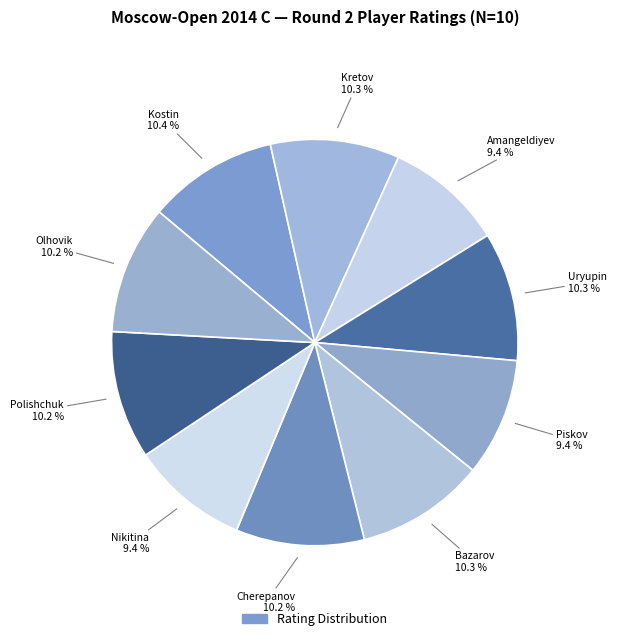

How many segments does this pie chart have?

10